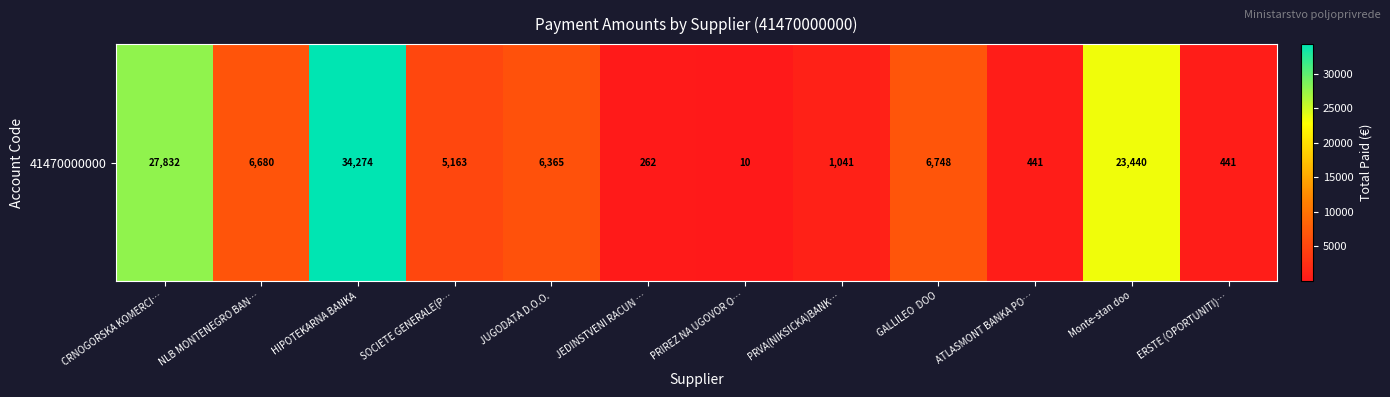

The value at JEDINSTVENI RACUN … is 164.5. True or false?

False